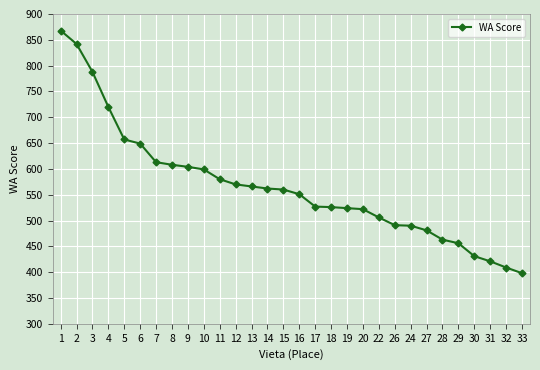

True or false: the data shows 276 at 6.

False